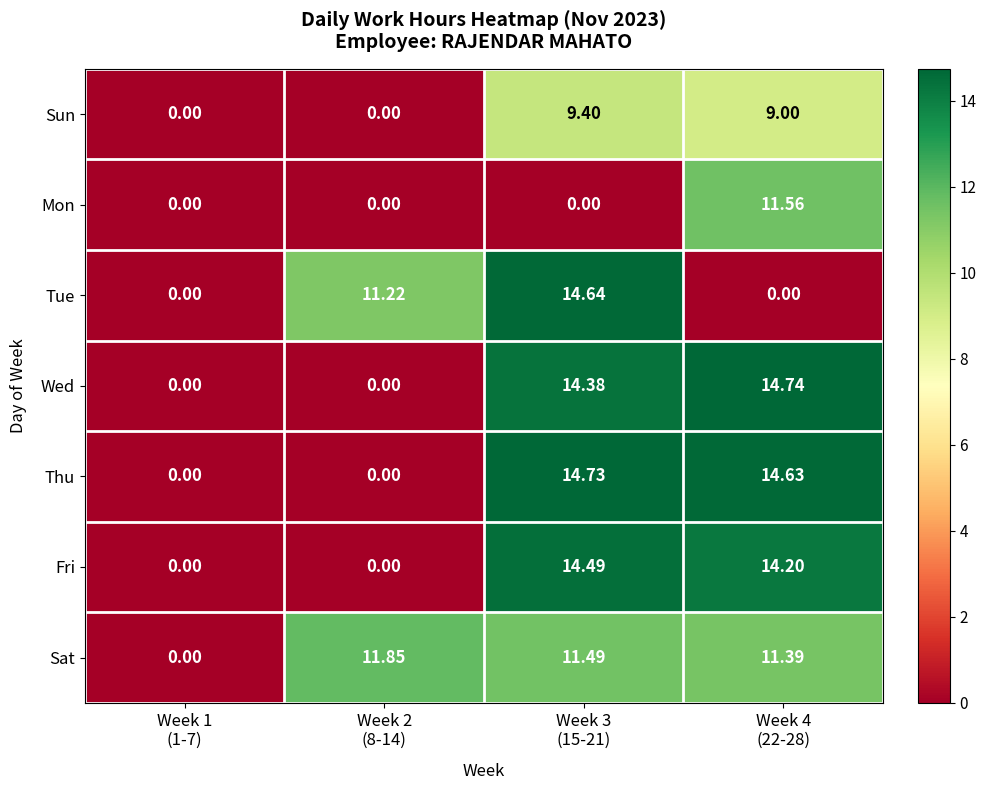

Which series has the largest total across all categories?

Sat